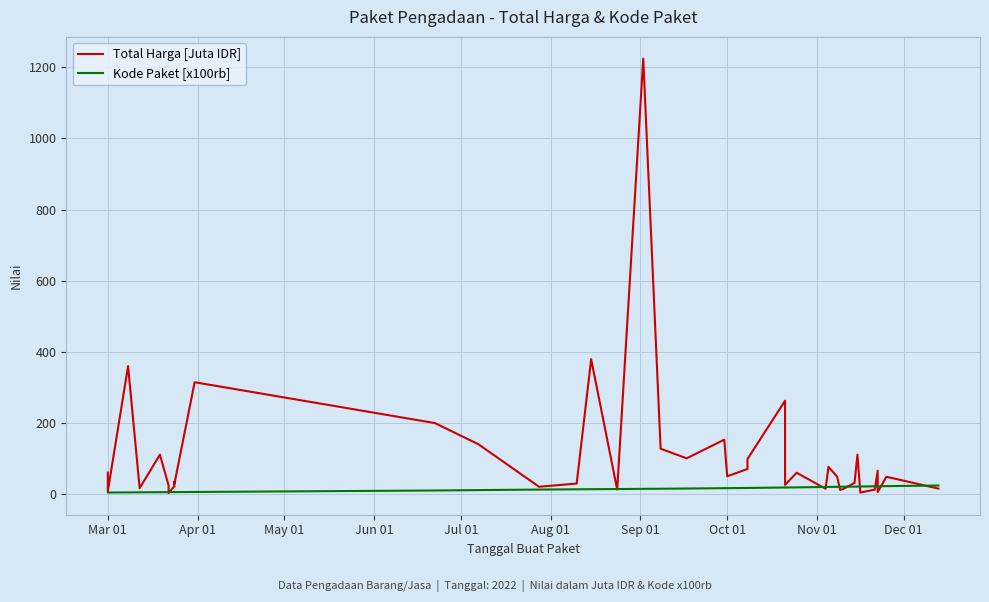

What is the sum of all Kode Paket [x100rb] values?

554.2